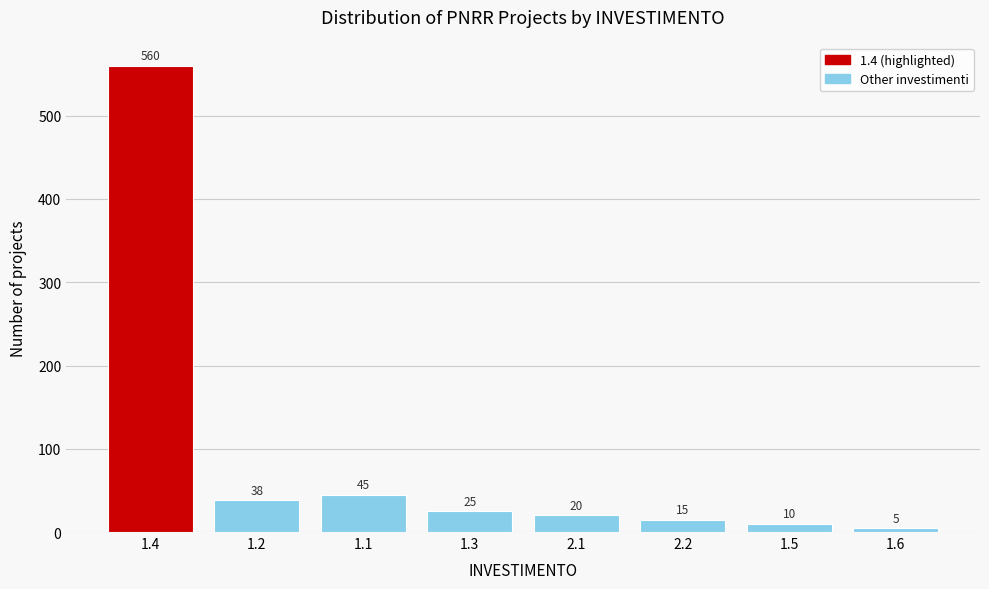

Reading left to right, transcribe all the data shown in this chart.

560	38	45	25	20	15	10	5